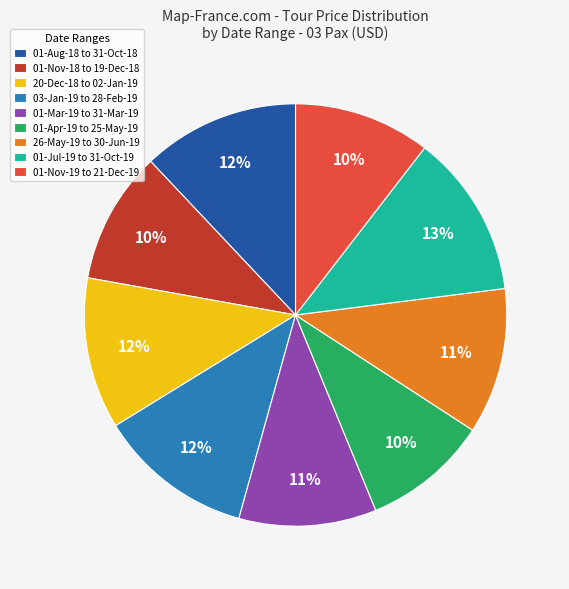

Is there a majority slice in this chart?

No